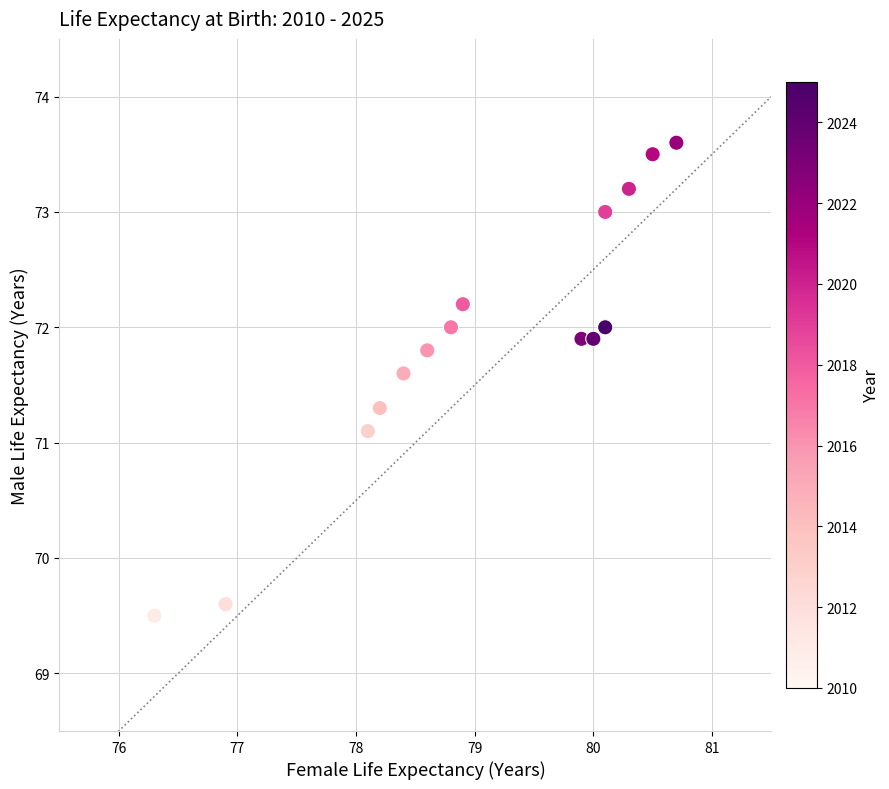

What Y value in the scatter plot is closest to 71?

71.1